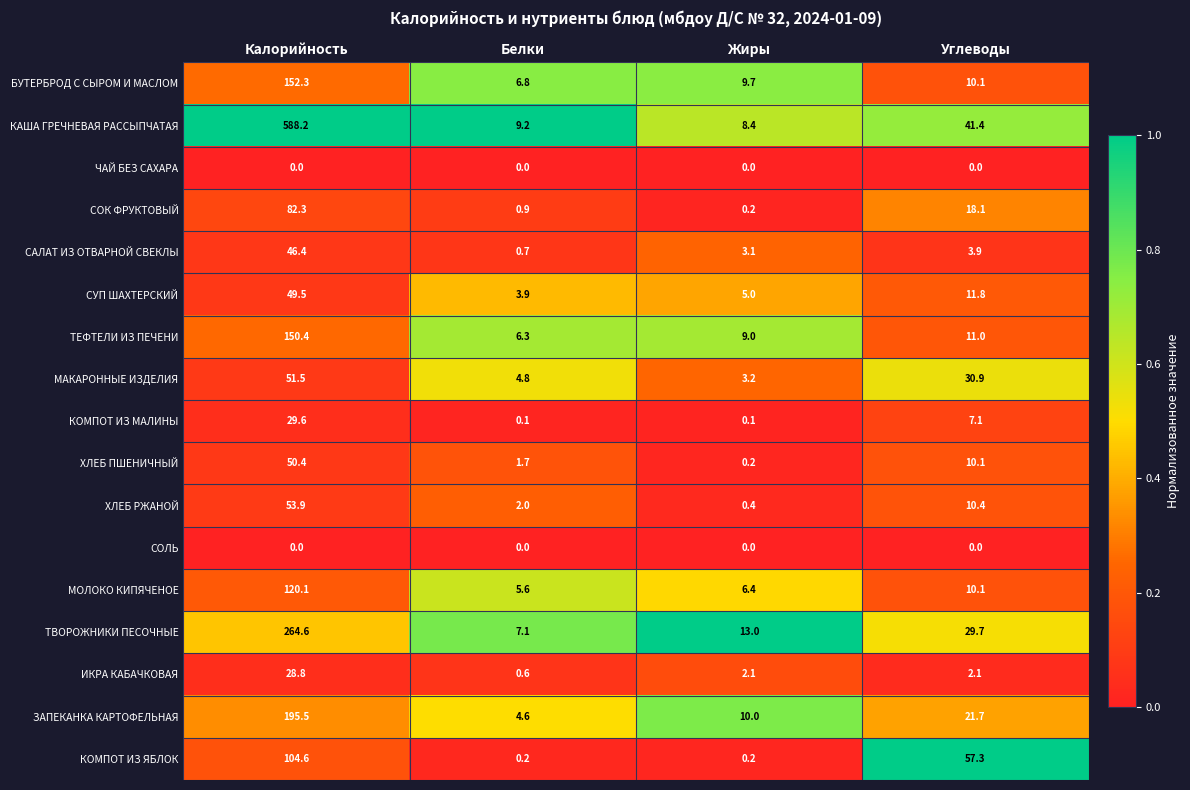

Which series has the largest range (max minus min)?

КАША ГРЕЧНЕВАЯ РАССЫПЧАТАЯ